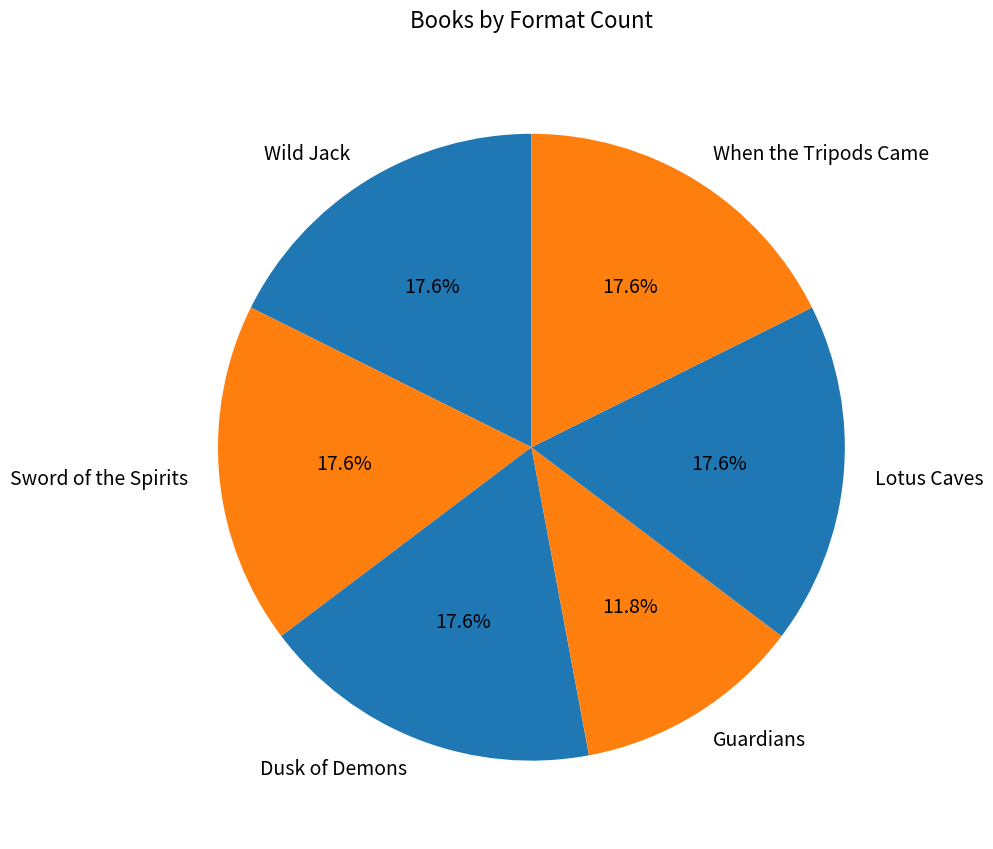

Which slice is the smallest?

Guardians